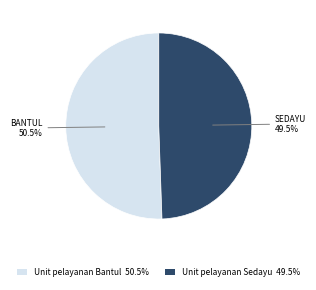

Does Unit pelayanan Sedayu 49.5% account for over 50% of the chart?

No